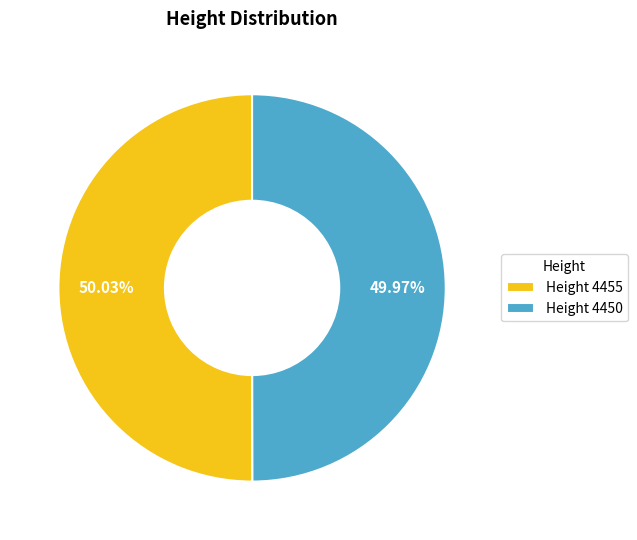

What is the ratio of the value at Height 4455 to the value at Height 4450?

1.0